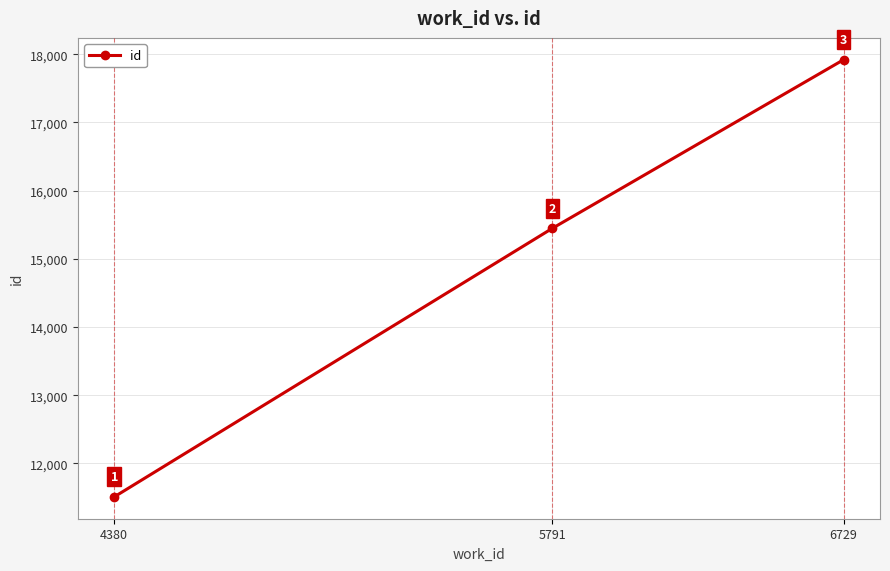

What is the value of the 2nd point from the left?

15447